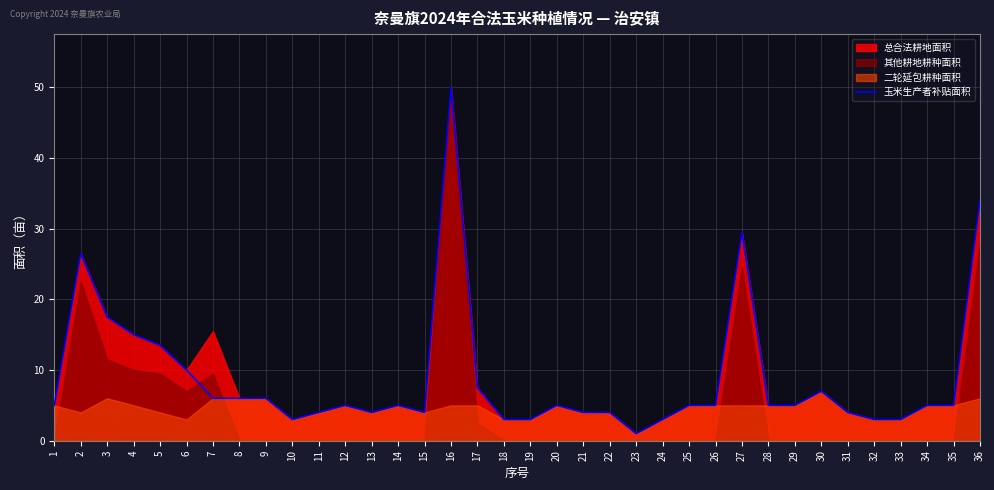

What is the change in value from 19 to 23?

-2.0